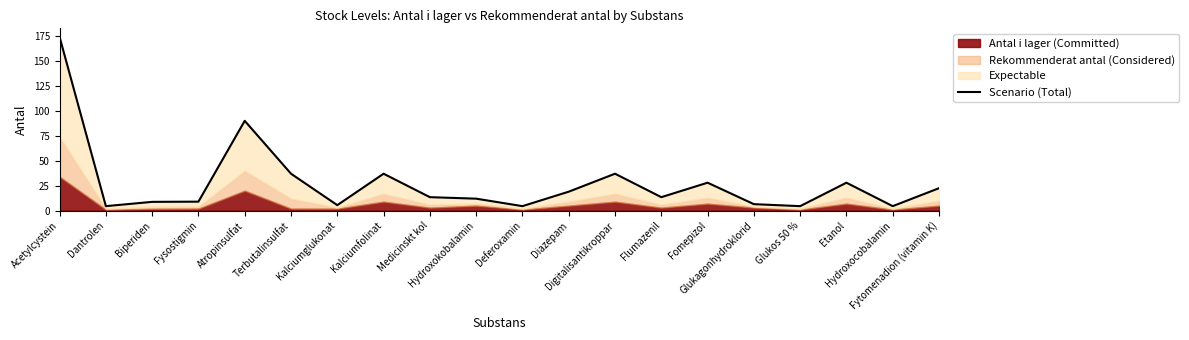

The chart shows a value of 22.0 at Digitalisantikroppar. True or false?

False